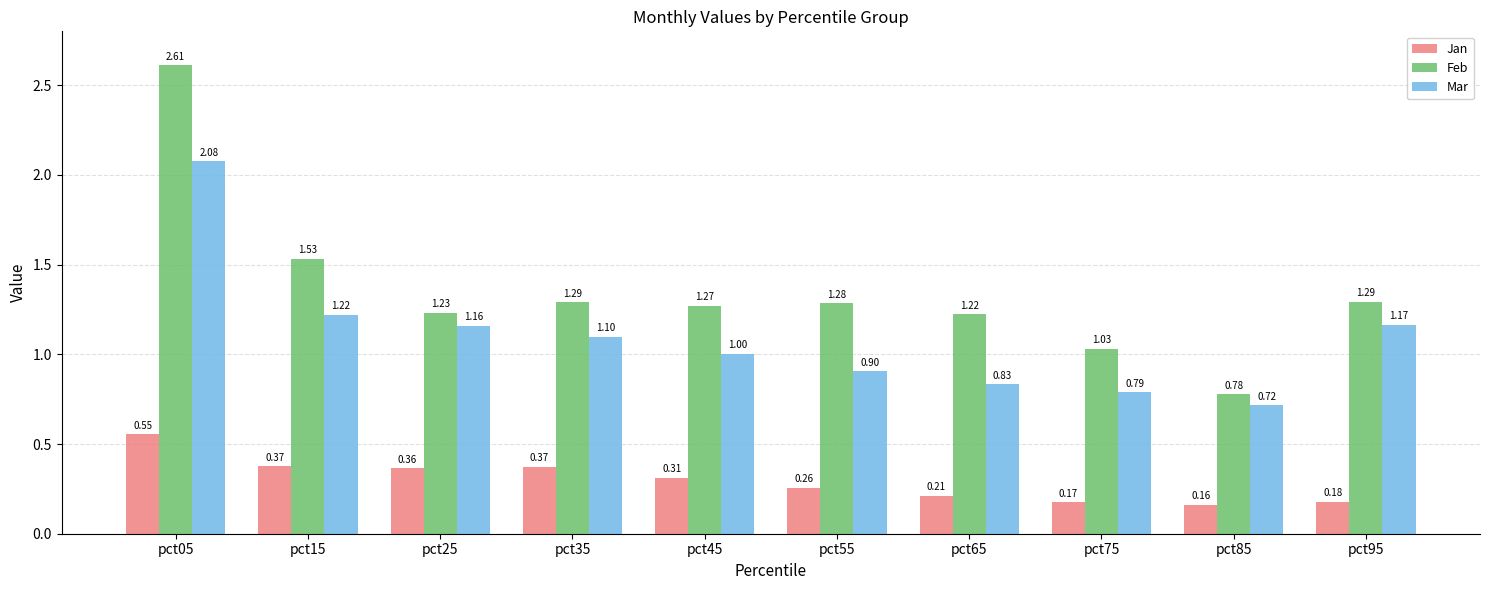

How many bars are there in total?

30